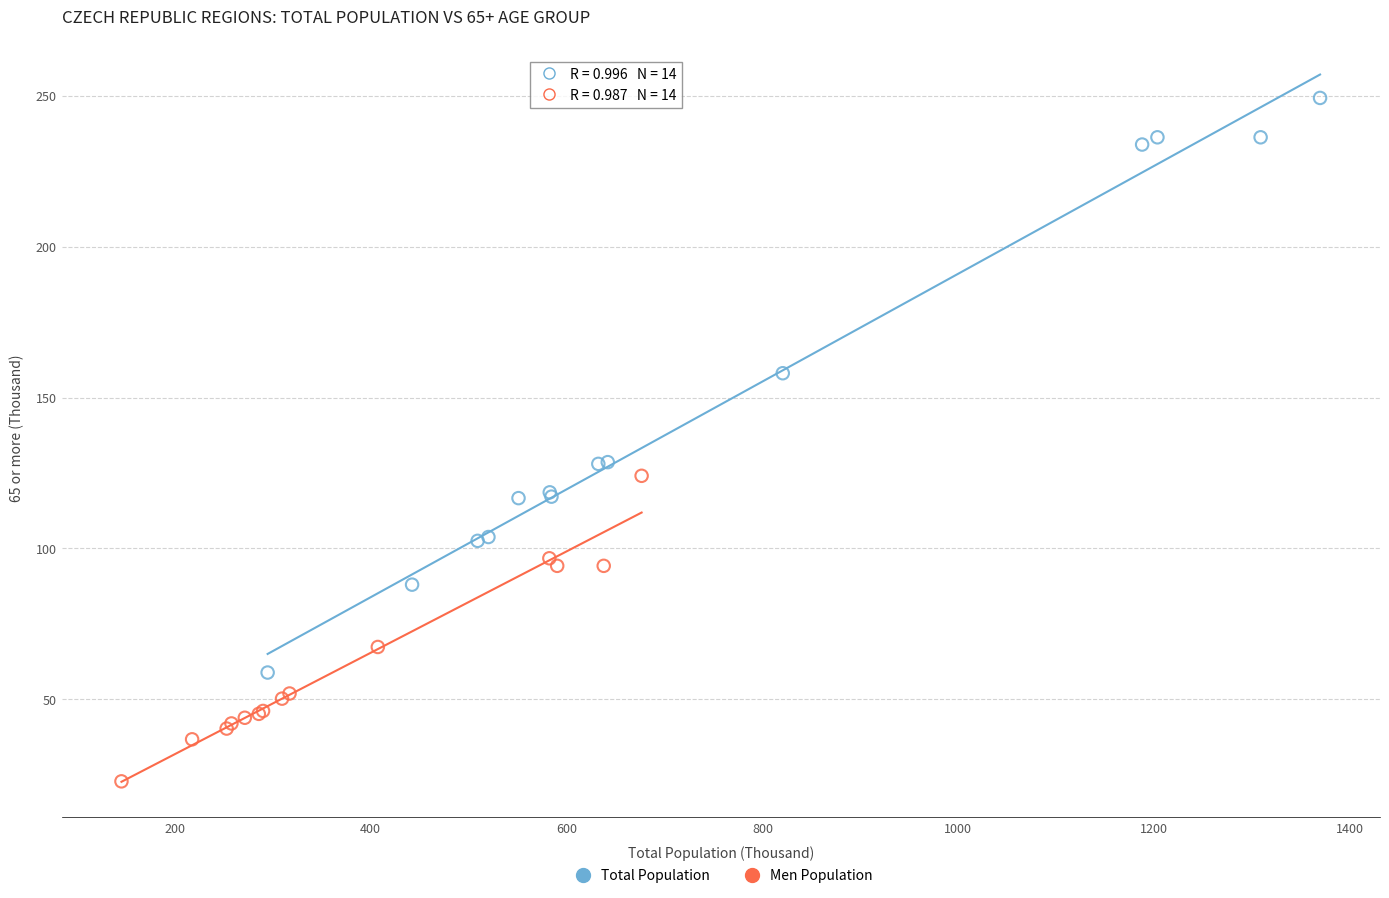

Which series reaches the maximum Y coordinate?

Total Population